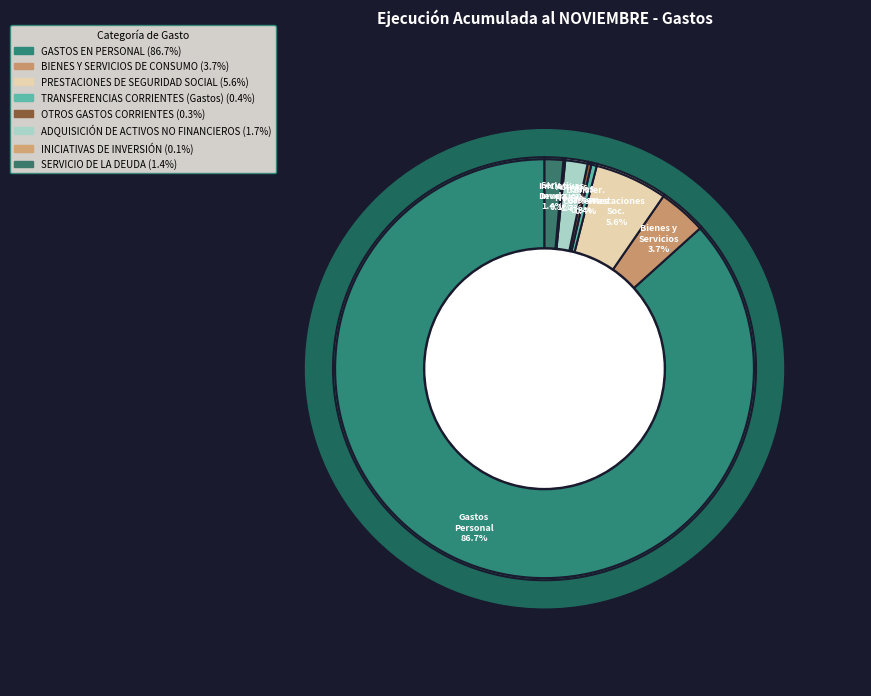

Is GASTOS EN PERSONAL the majority of the pie?

Yes